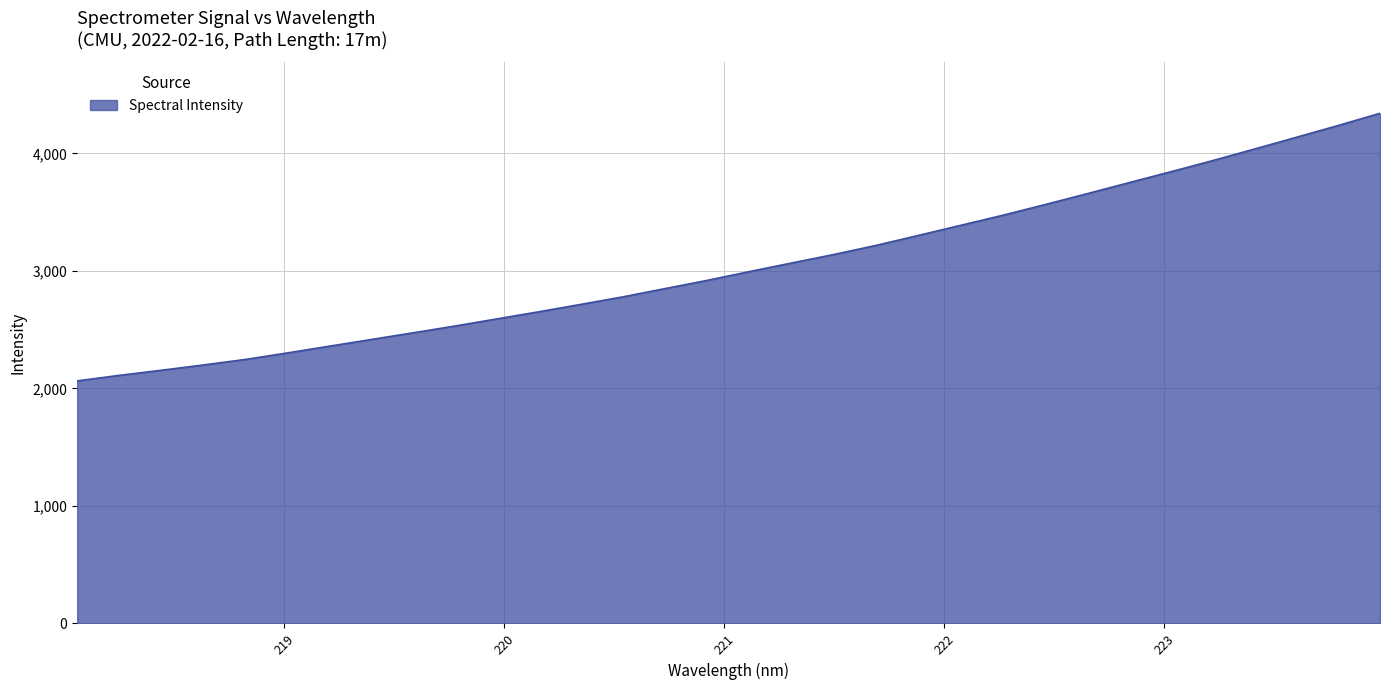

What is the difference between the maximum and minimum values?

2276.7